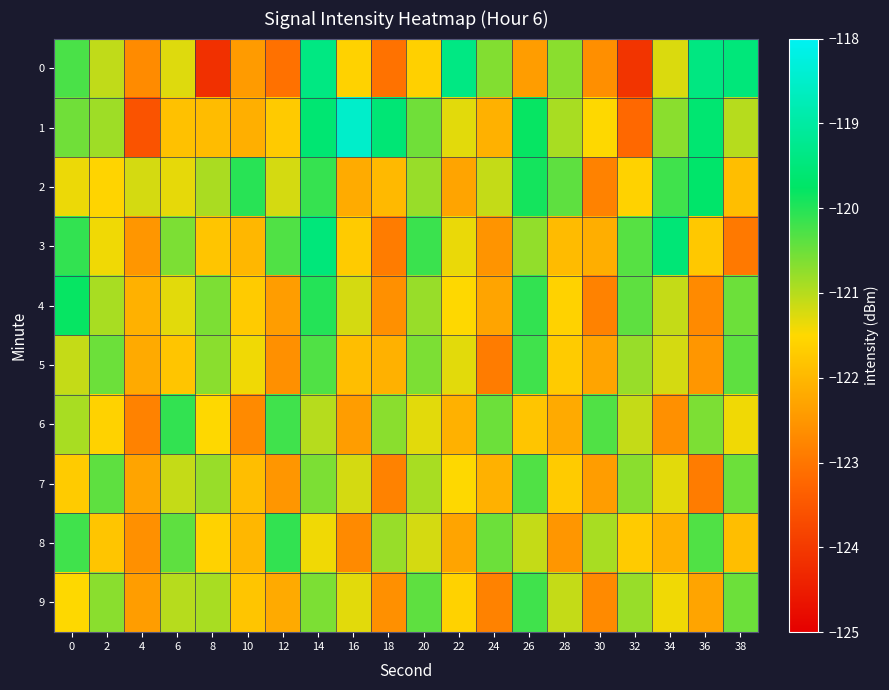

How many data points does each series have?

20